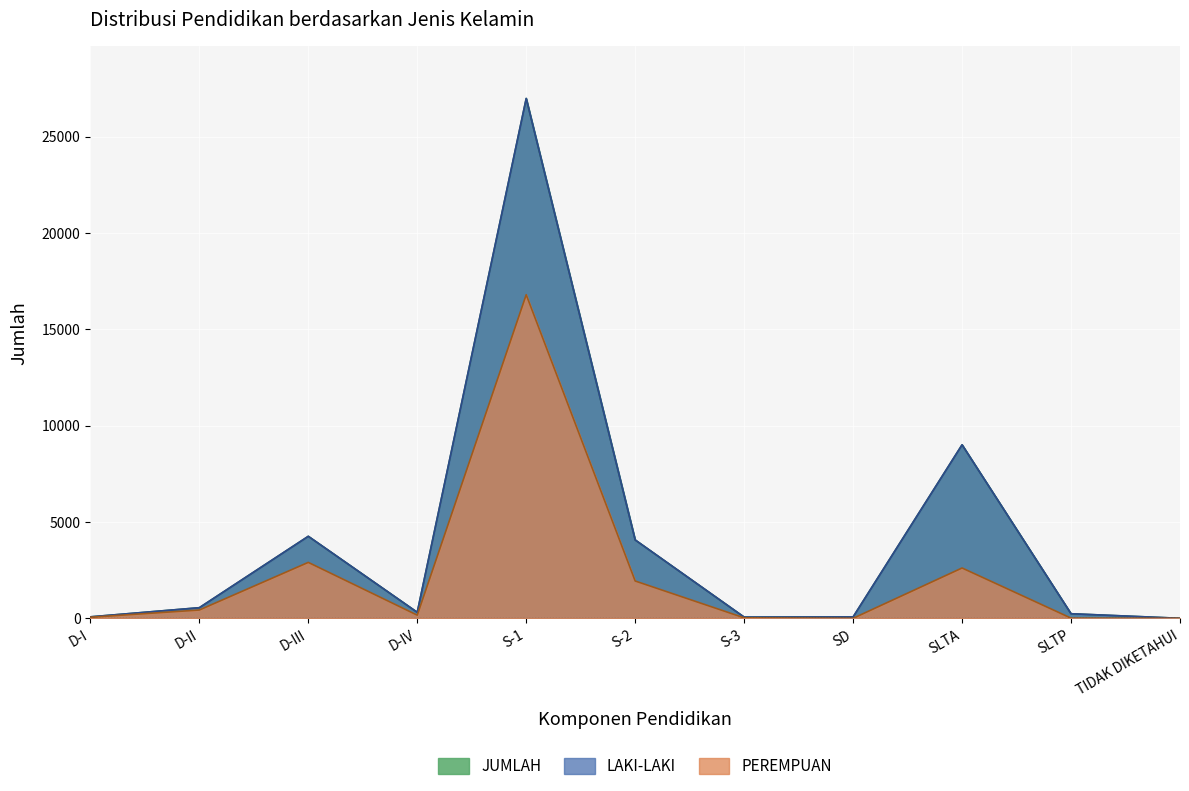

How many lines are shown in the chart?

3